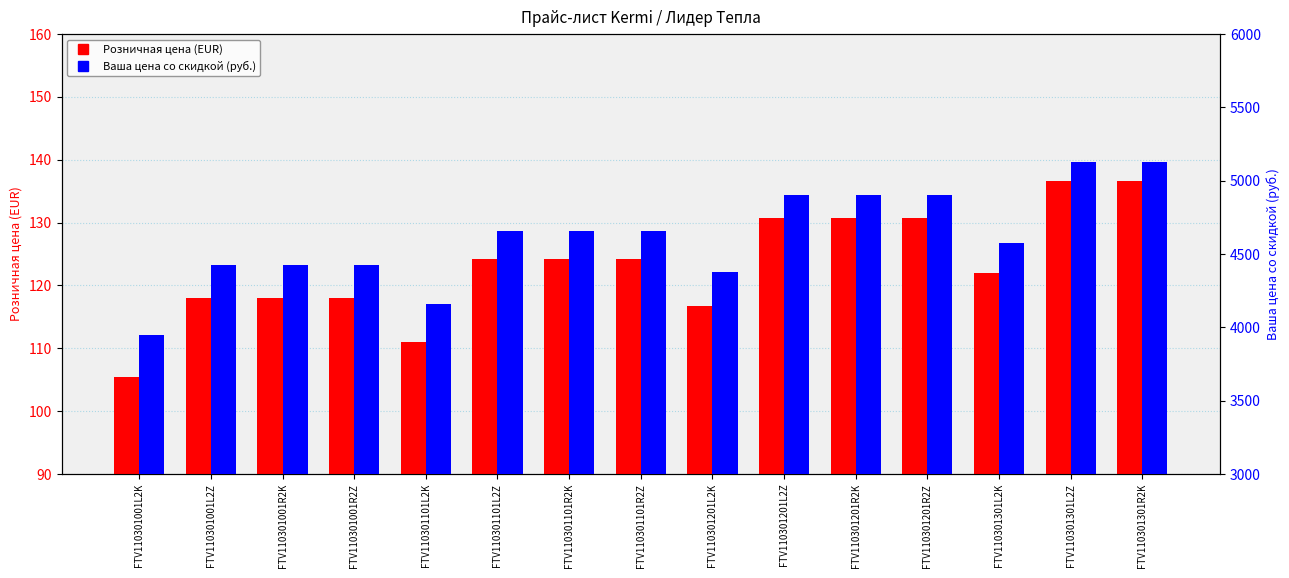

What is the difference between the highest and lowest values at FTV110301001R2Z?

4307.0